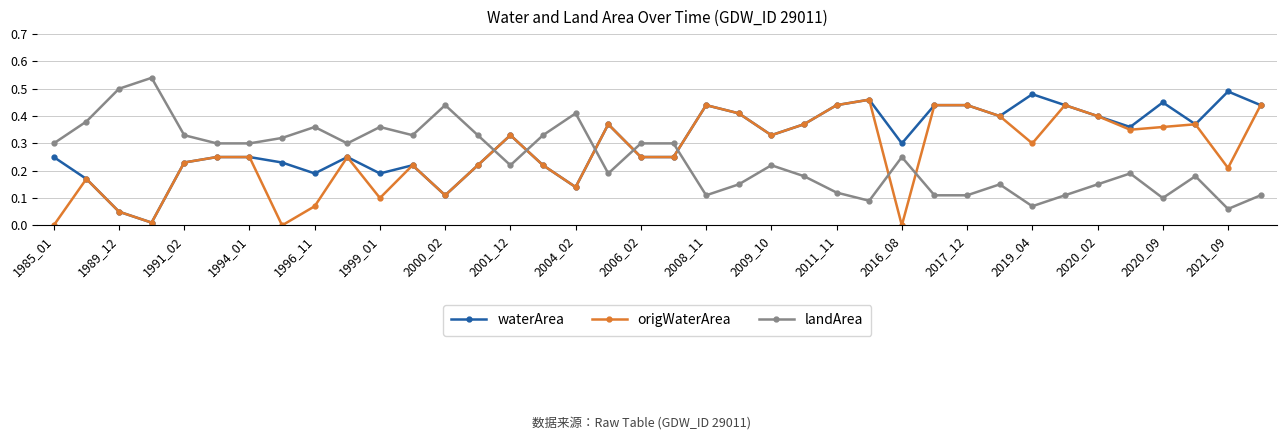

Which series has the largest total across all categories?

waterArea